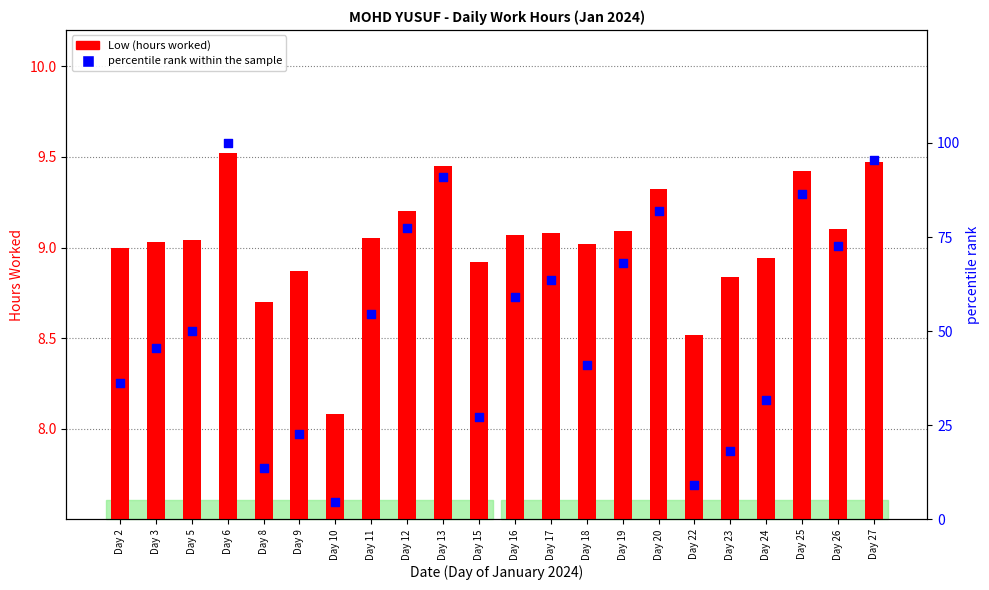

Which series reaches the minimum Y coordinate?

percentile rank within the sample